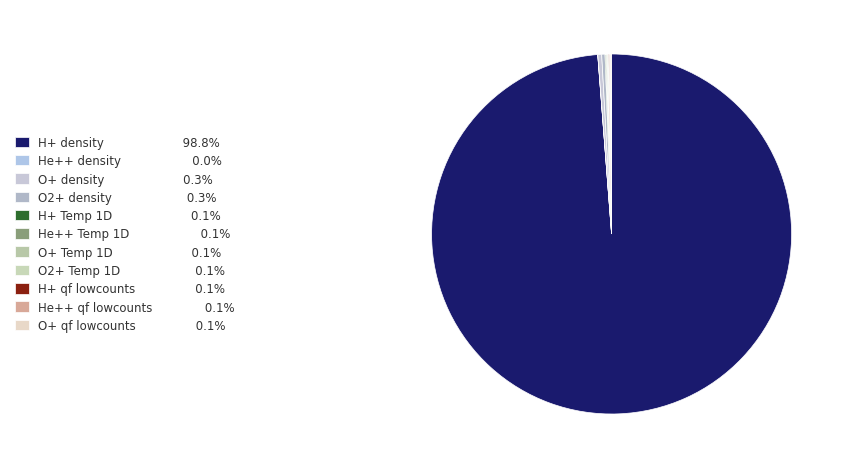

Does any single category account for the majority?

Yes